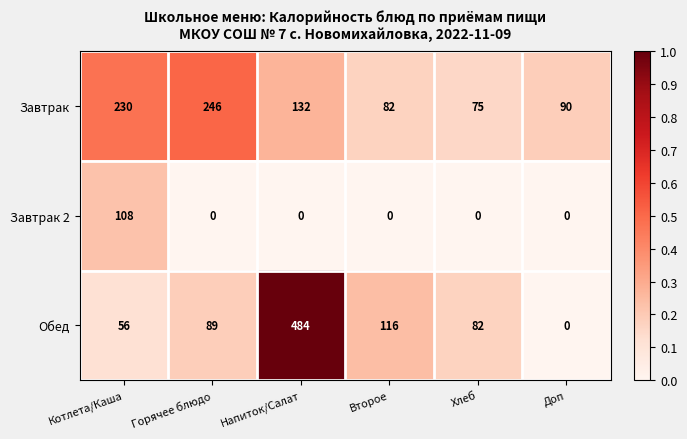

How many data points does each series have?

6